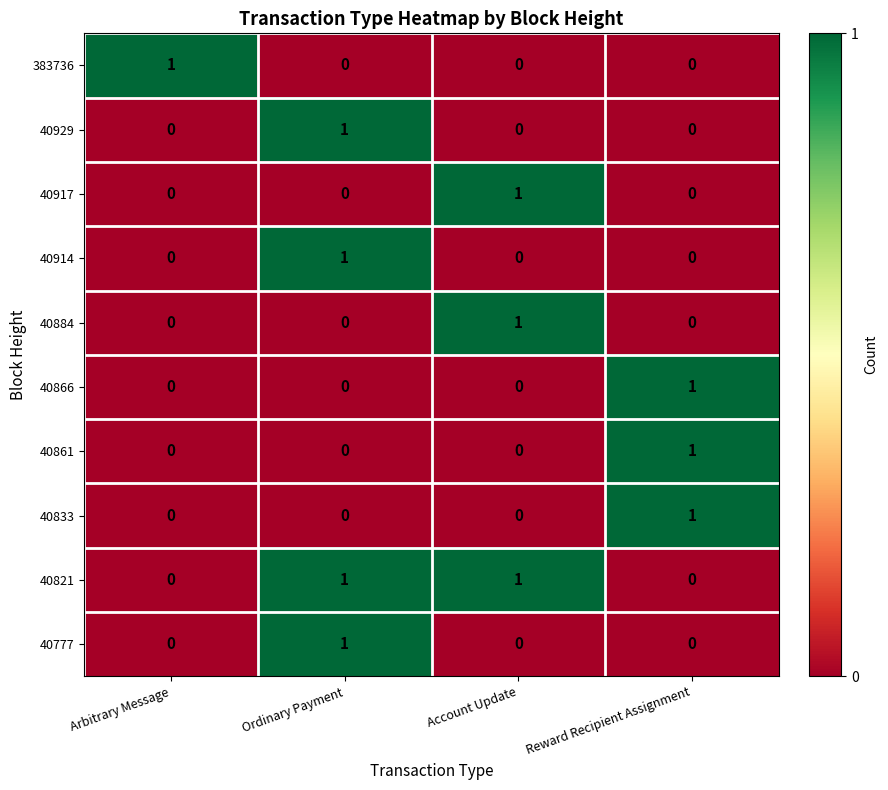

At which label does 40866 reach its peak?

Reward Recipient Assignment